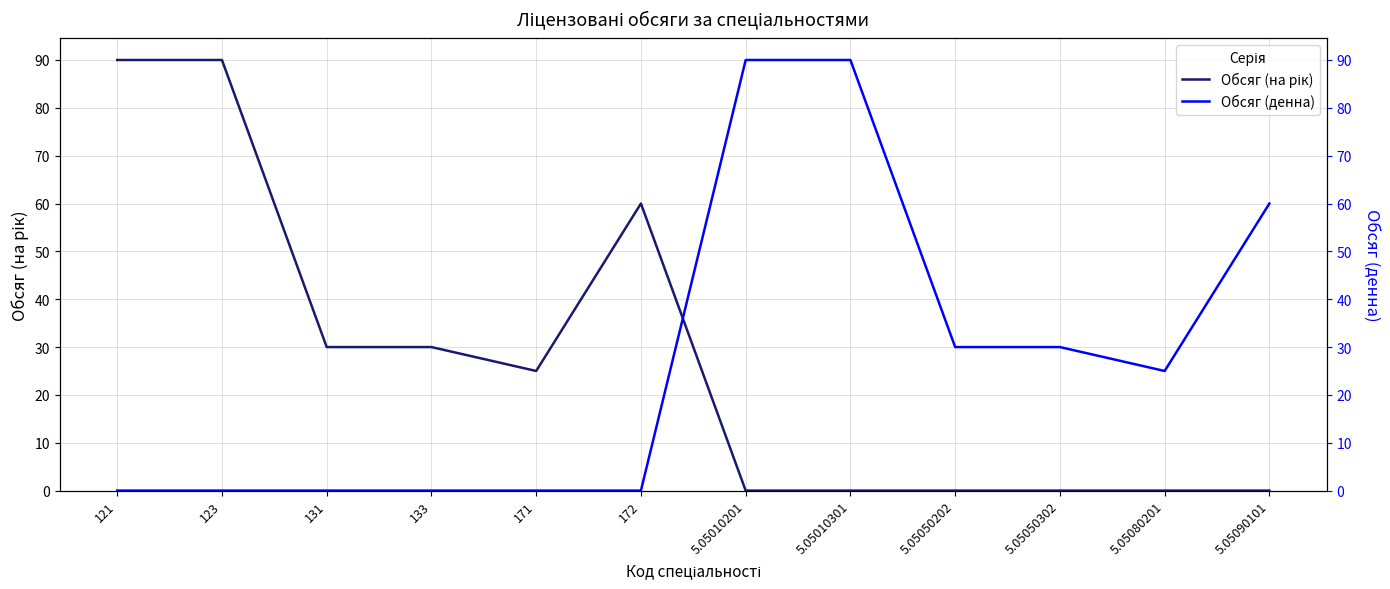

At which category does the chart reach its minimum across all series?

5.05010201